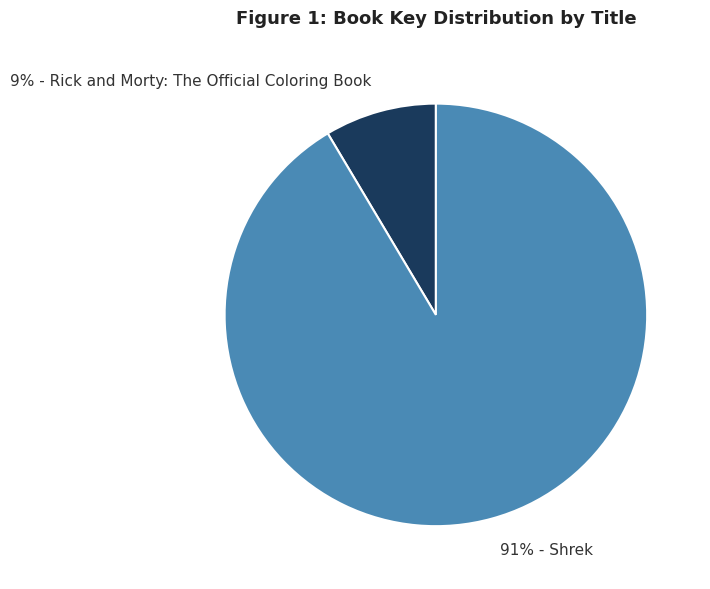

To the nearest percent, what is the average slice percentage?

50%